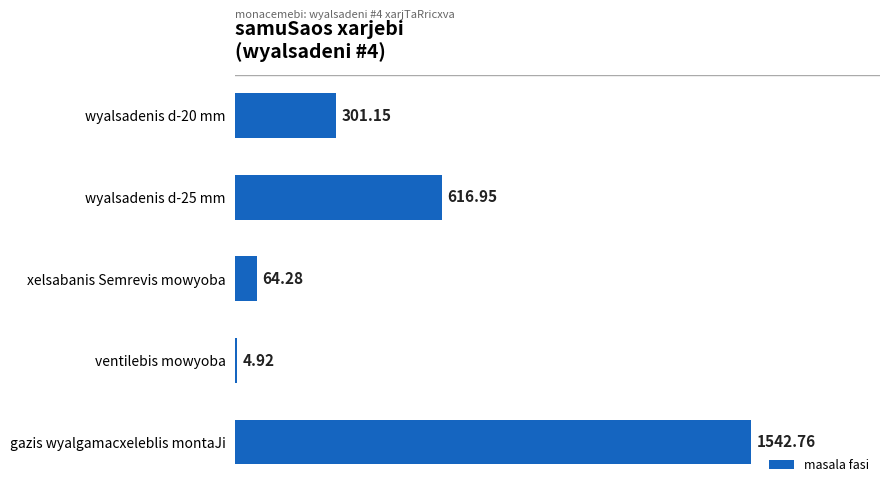

Count the number of values greater than 301.

3